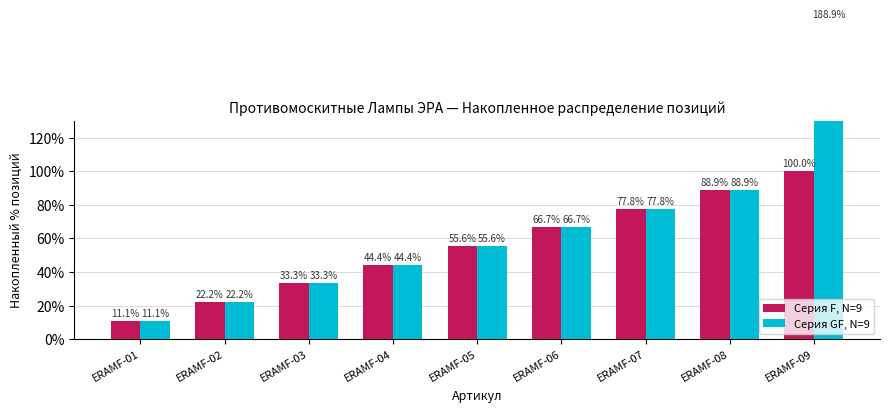

What is the value of the Серия F, N=9 bar at the 8th from the left?

88.9